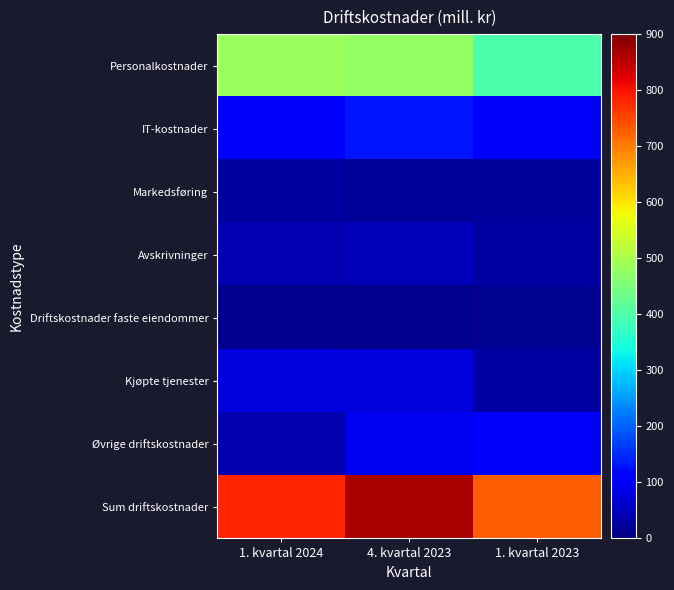

Reading left to right, extract all data points from this chart.

Personalkostnader: 1. kvartal 2024=482	4. kvartal 2023=476	1. kvartal 2023=398
IT-kostnader: 1. kvartal 2024=110	4. kvartal 2023=132	1. kvartal 2023=106
Markedsføring: 1. kvartal 2024=26	4. kvartal 2023=21	1. kvartal 2023=23
Avskrivninger: 1. kvartal 2024=41	4. kvartal 2023=47	1. kvartal 2023=29
Driftskostnader faste eiendommer: 1. kvartal 2024=13	4. kvartal 2023=11	1. kvartal 2023=16
Kjøpte tjenester: 1. kvartal 2024=74	4. kvartal 2023=71	1. kvartal 2023=31
Øvrige driftskostnader: 1. kvartal 2024=36	4. kvartal 2023=90	1. kvartal 2023=104
Sum driftskostnader: 1. kvartal 2024=782	4. kvartal 2023=866	1. kvartal 2023=728